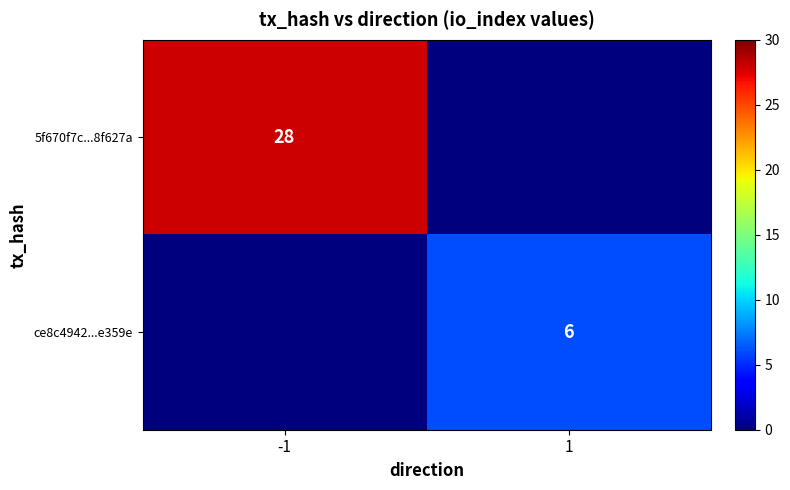

Is the value of 5f670f7c...8f627a at -1 greater than the value of ce8c4942...e359e at 1?

Yes